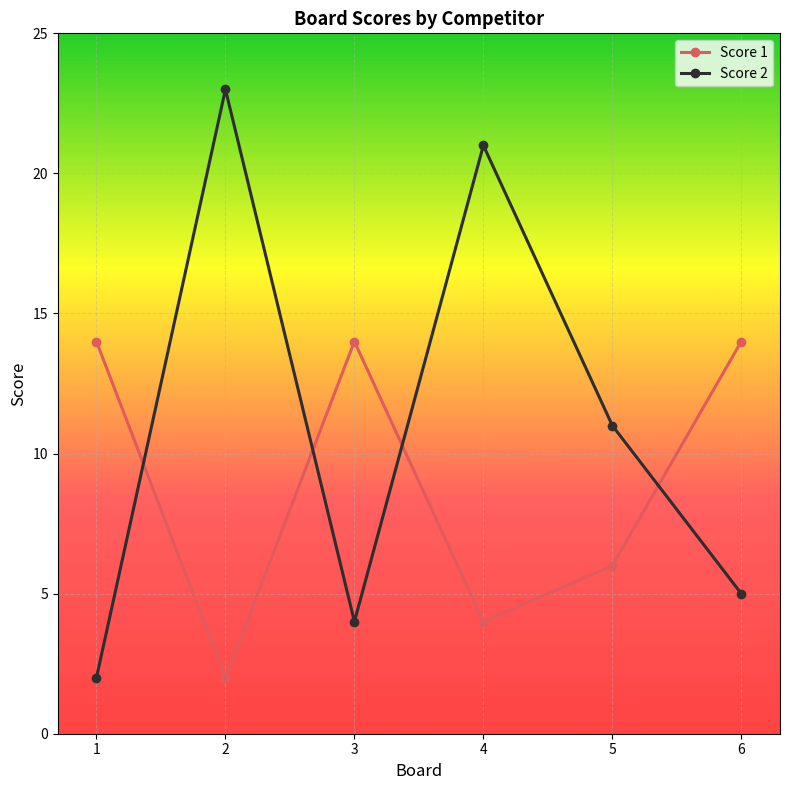

What is the average value of the Score 1 series?

9